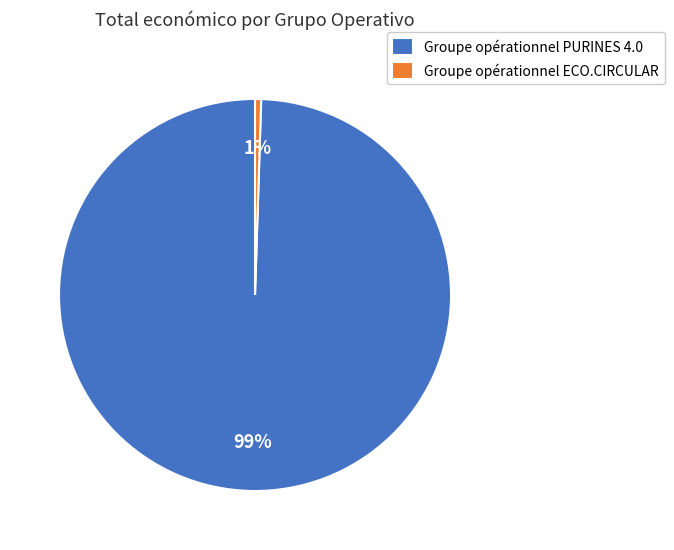

Is it true that Groupe opérationnel ECO.CIRCULAR is 1% of the pie?

True